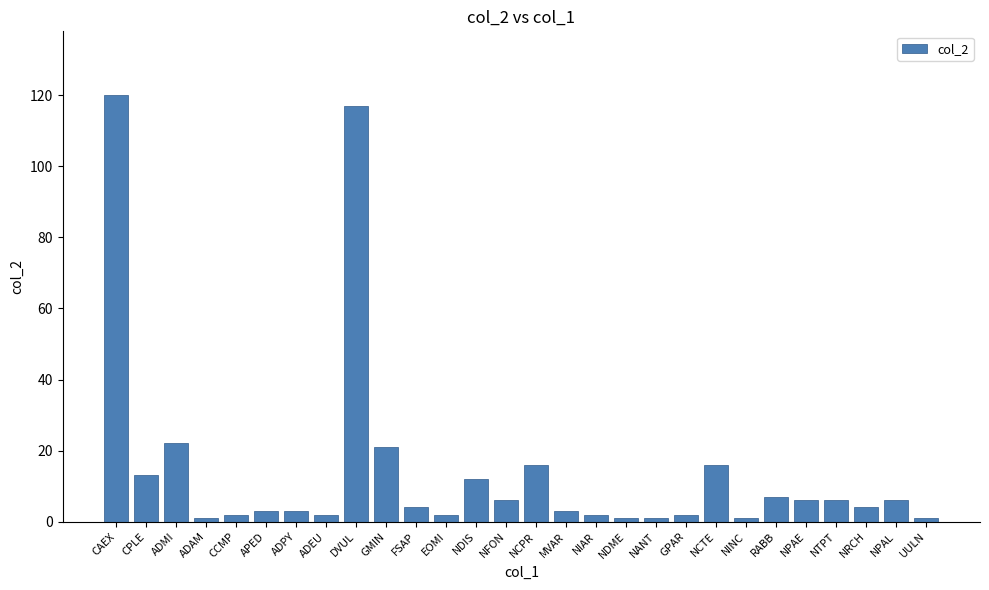

Are the bars horizontal?

No